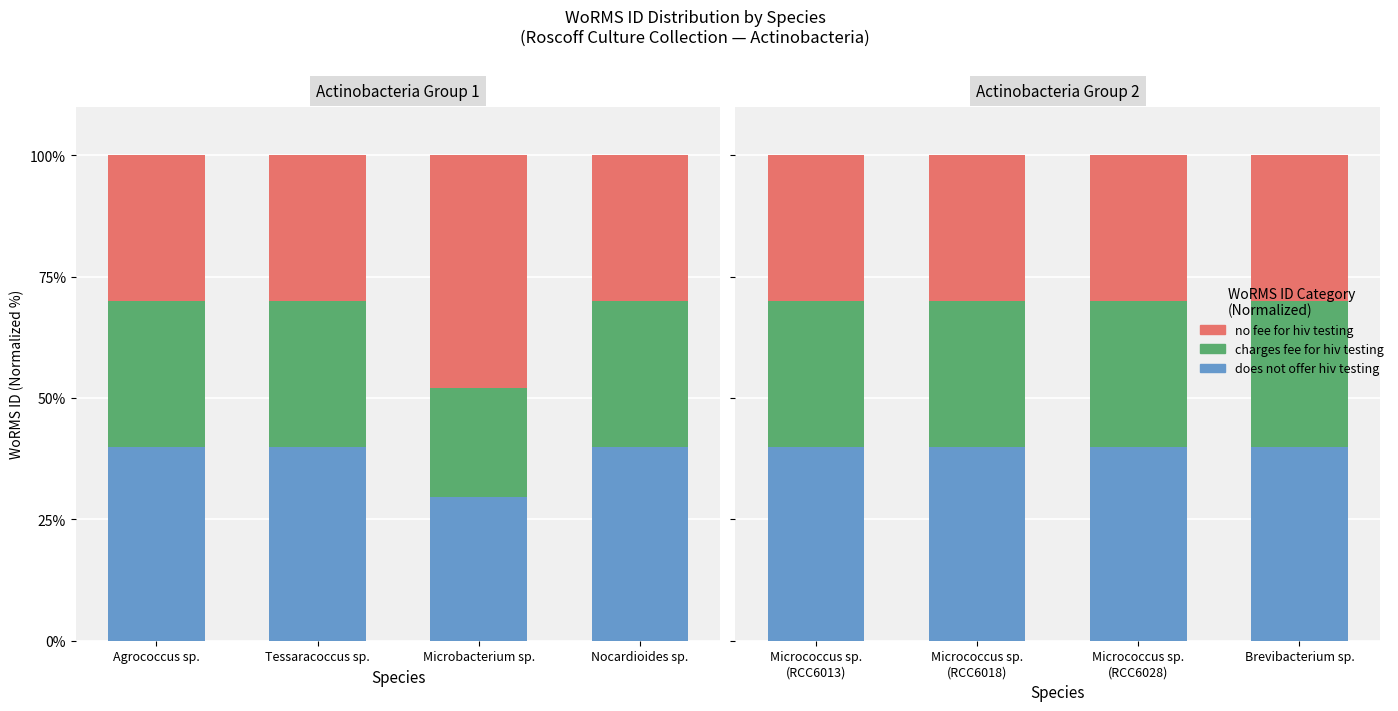

Between Tessaracoccus sp. and Nocardioides sp., which series saw the biggest shift?

does not offer hiv testing